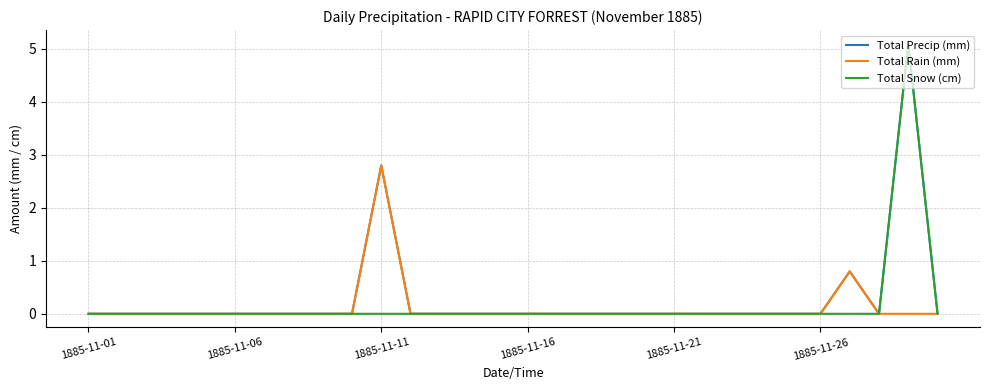

Which series has the largest total across all categories?

Total Precip (mm)